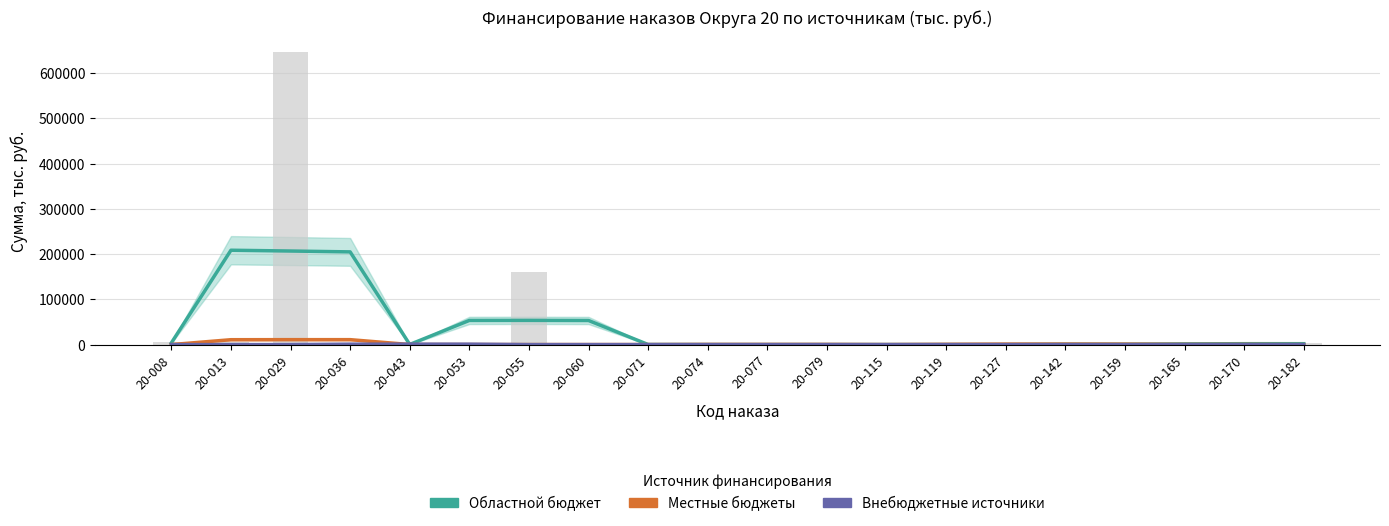

How many values in the Областной бюджет series are below 1571?

10